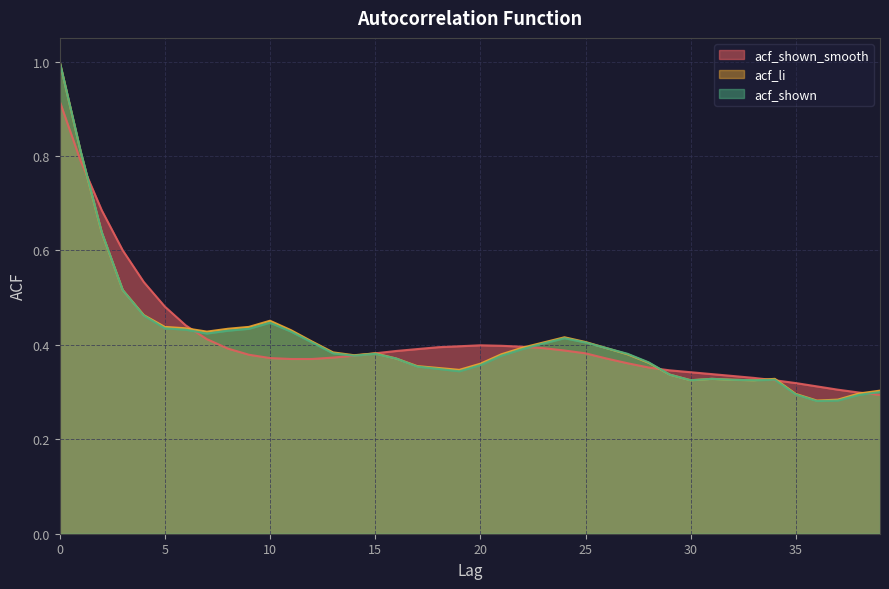

How many acf_li values are between 0 and 1?

40